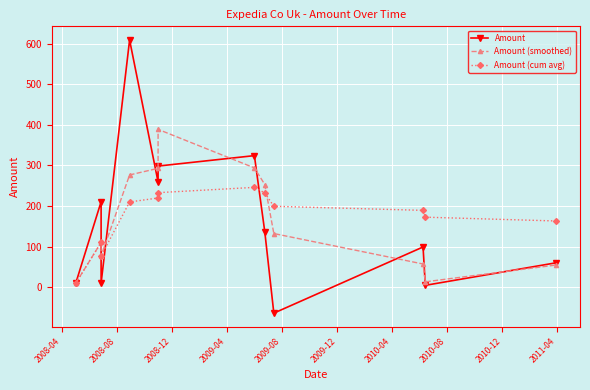

How many values in the Amount (cum avg) series exceed 199?

6